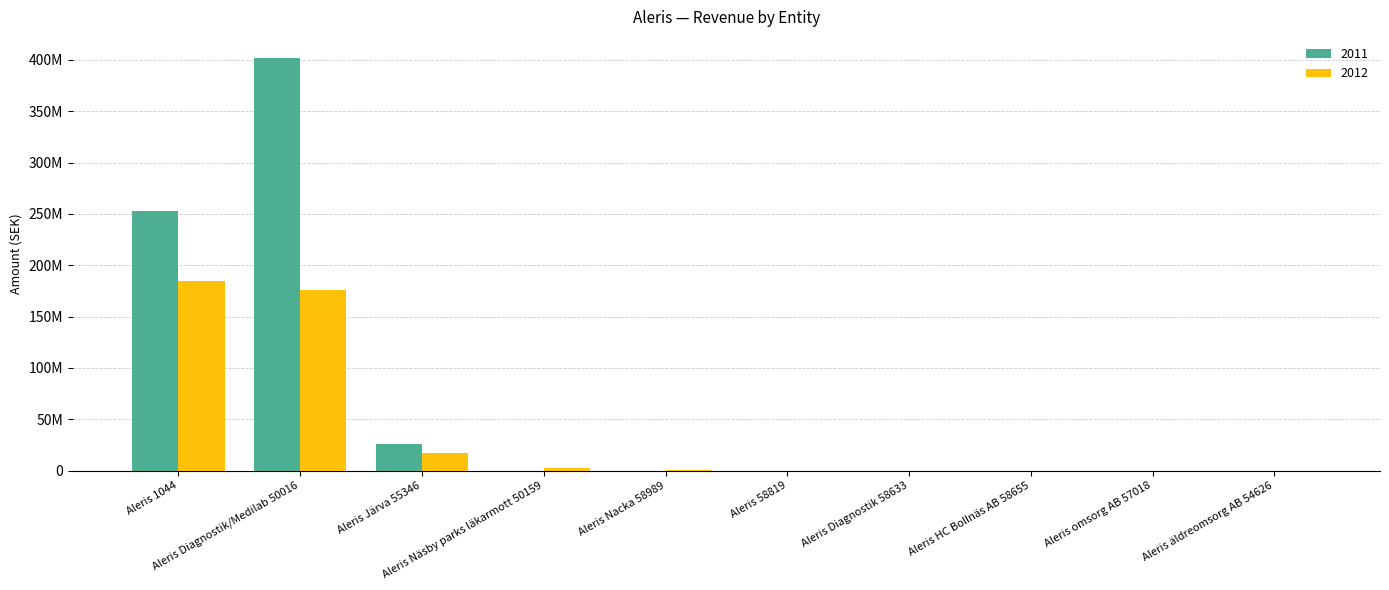

What is the average value of the 2011 series?

68111690.9